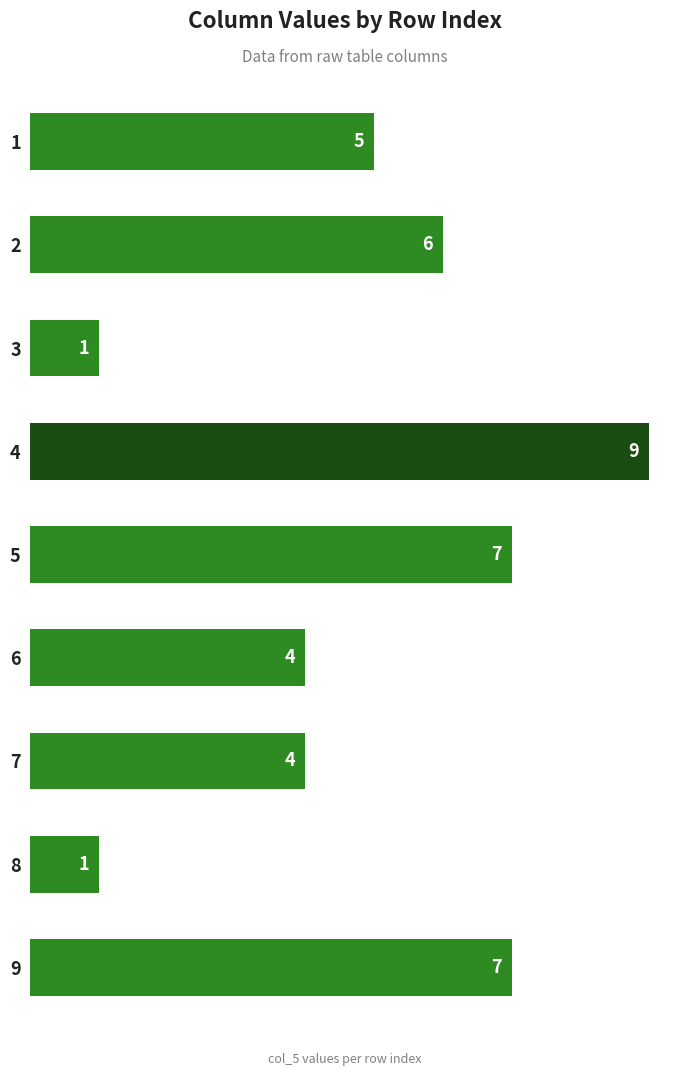

How many values are below 5?

4